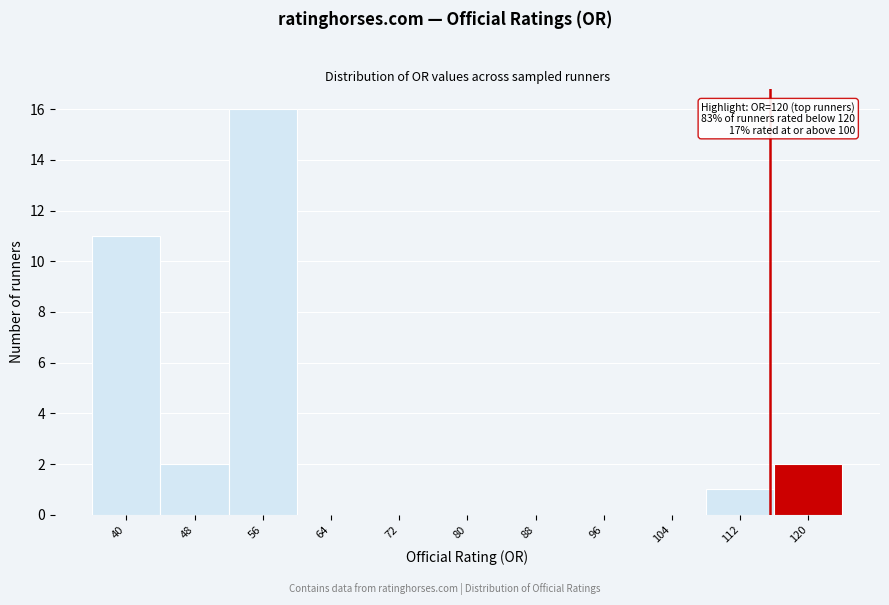

Reading left to right, what are all the values shown in this chart?

40=11	48=2	56=16	64=0	72=0	80=0	88=0	96=0	104=0	112=1	120=2